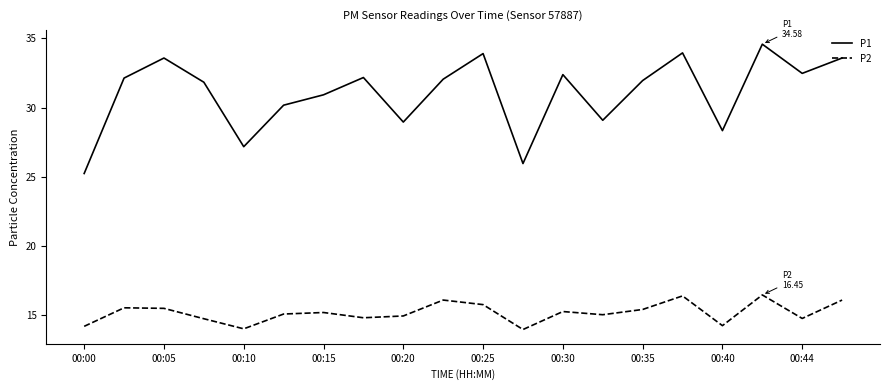

List the series in order of their overall mean, highest first.

P1, P2